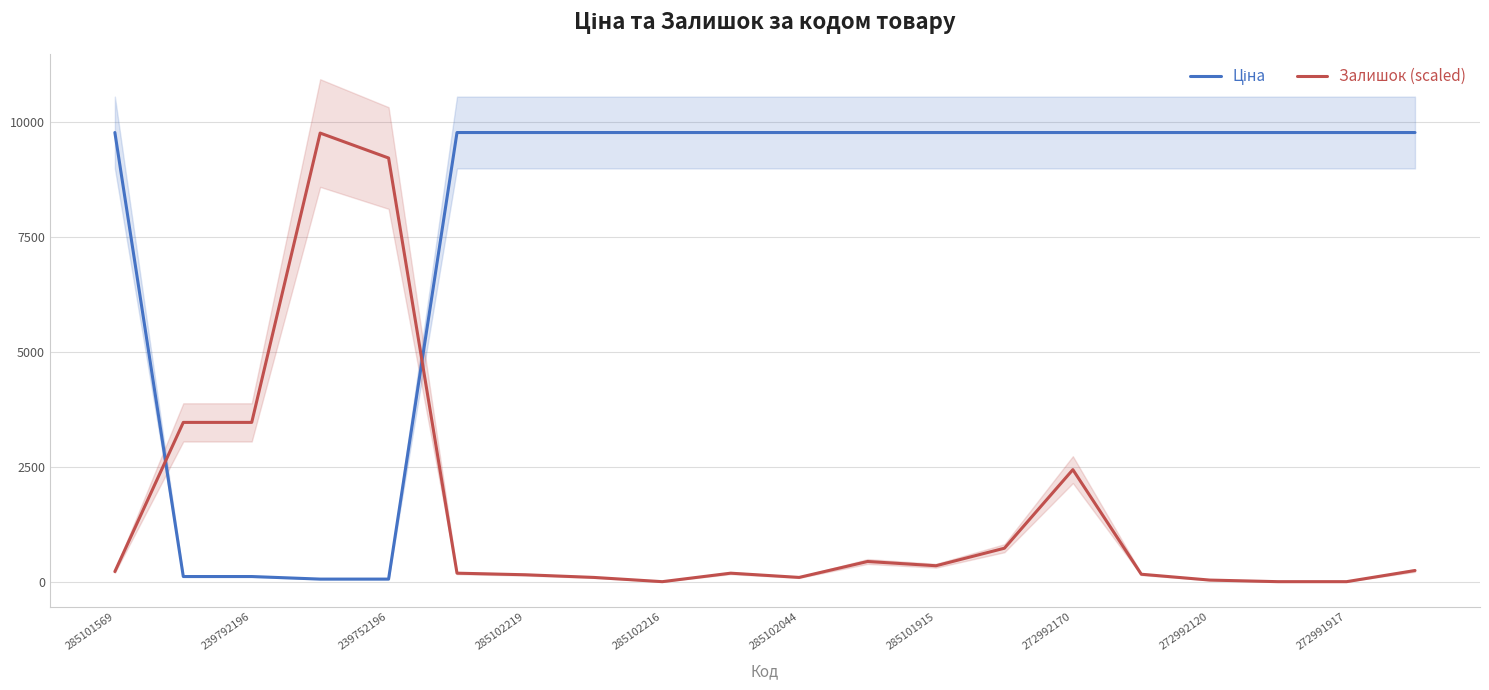

What are all the series names shown in the legend?

Ціна, Залишок (scaled)